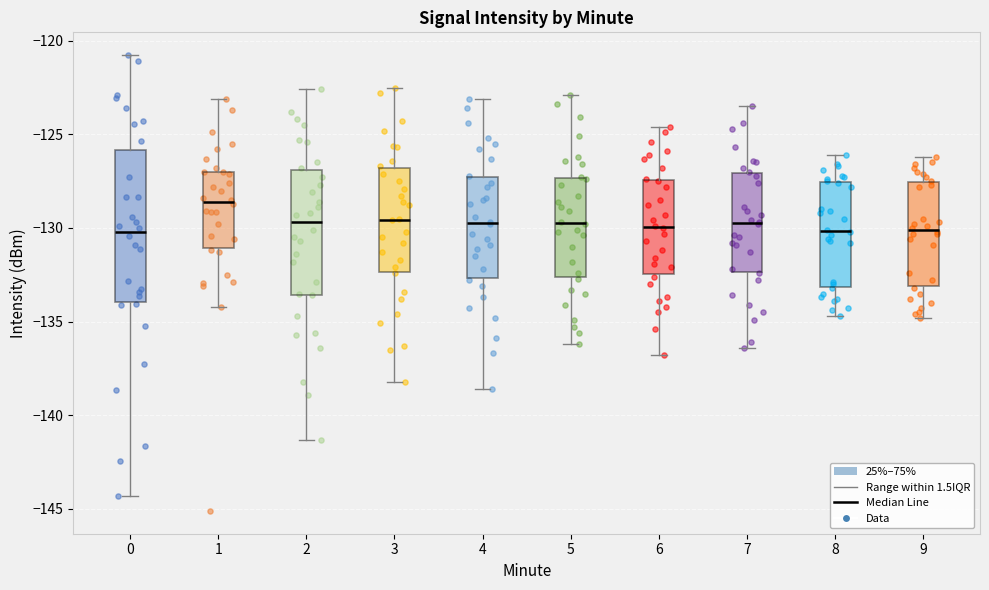

Reading left to right, read every box against the y-axis: the position of its median line, the range the box covers, and the ends of its whiskers. The values are not printed on the chart, so give them approximately, as read against the axis.

0: median -130.0, box -134.0 to -126.0, whiskers -144.5 to -121.0
1: median -128.5, box -131.0 to -127.0, whiskers -134.0 to -123.0
2: median -129.5, box -133.5 to -127.0, whiskers -141.5 to -122.5
3: median -129.5, box -132.5 to -127.0, whiskers -138.0 to -122.5
4: median -129.5, box -132.5 to -127.5, whiskers -138.5 to -123.0
5: median -129.5, box -132.5 to -127.5, whiskers -136.0 to -123.0
6: median -130.0, box -132.5 to -127.5, whiskers -137.0 to -124.5
7: median -129.5, box -132.5 to -127.0, whiskers -136.5 to -123.5
8: median -130.0, box -133.0 to -127.5, whiskers -134.5 to -126.0
9: median -130.0, box -133.0 to -127.5, whiskers -135.0 to -126.0